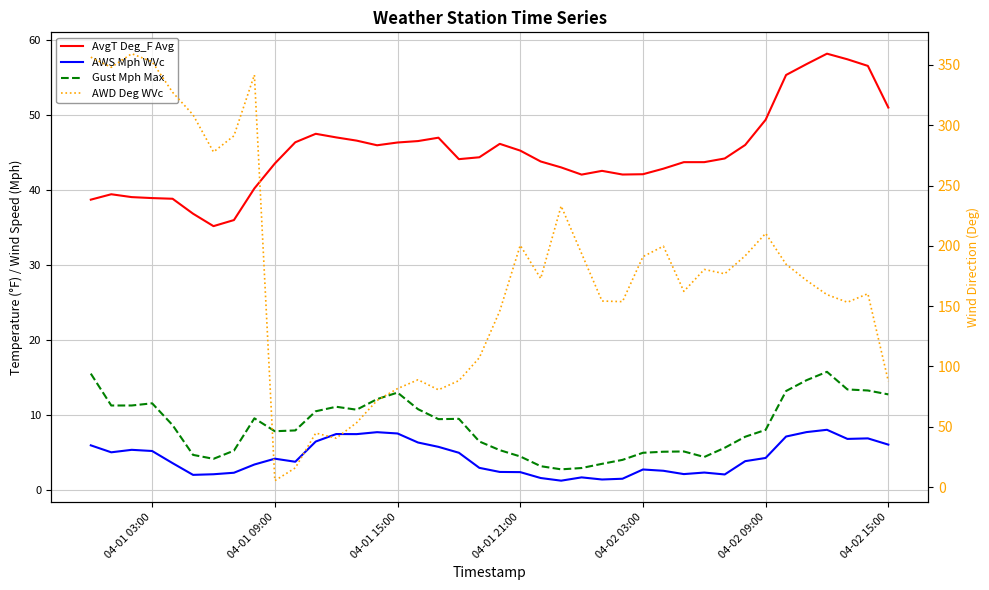

True or false: AWS Mph WVc and Gust Mph Max intersect in this chart.

False